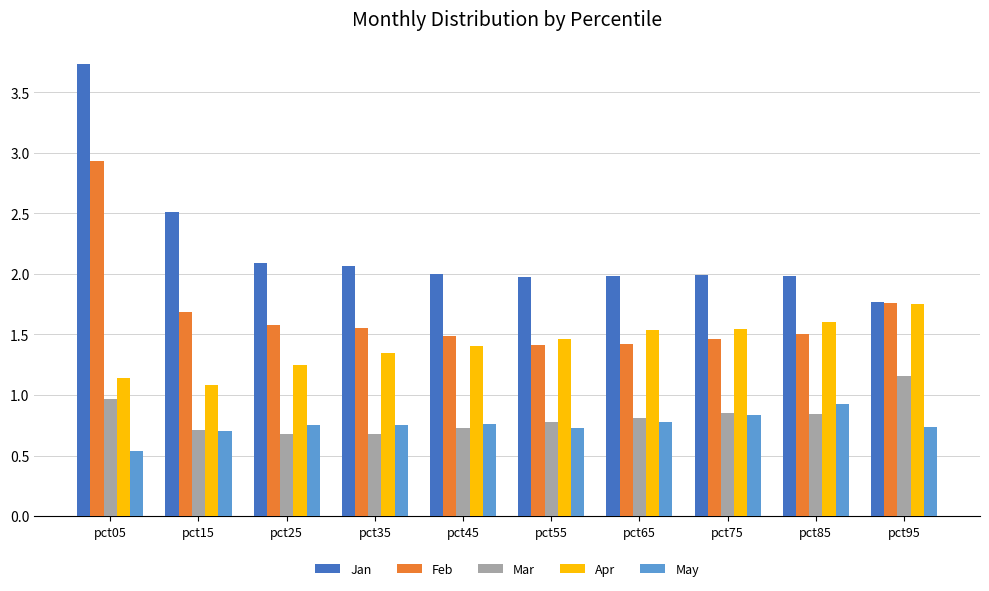

How many groups of bars are there?

10